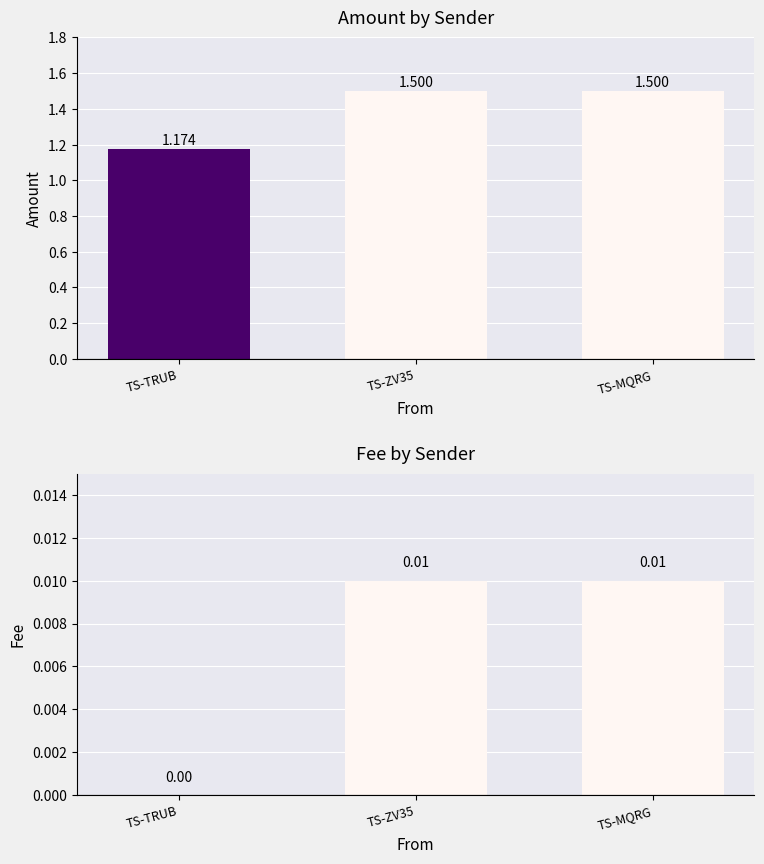

The Fee series shows 0.0 at TS-TRUB. True or false?

True